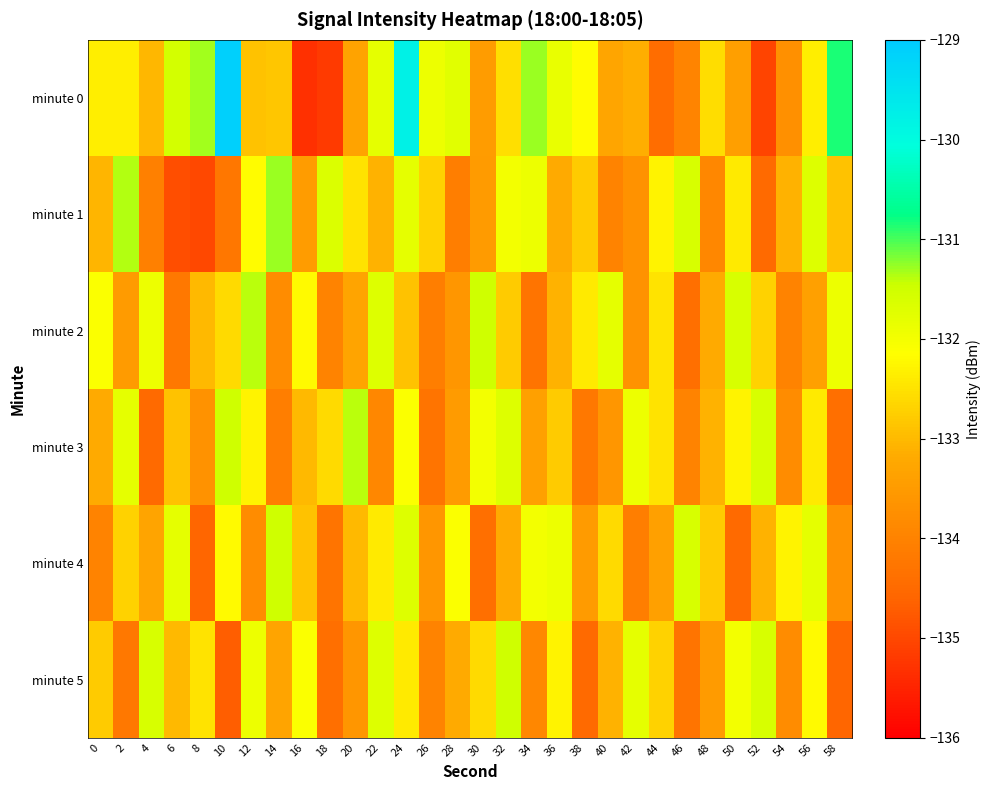

How many distinct data groups are displayed?

6